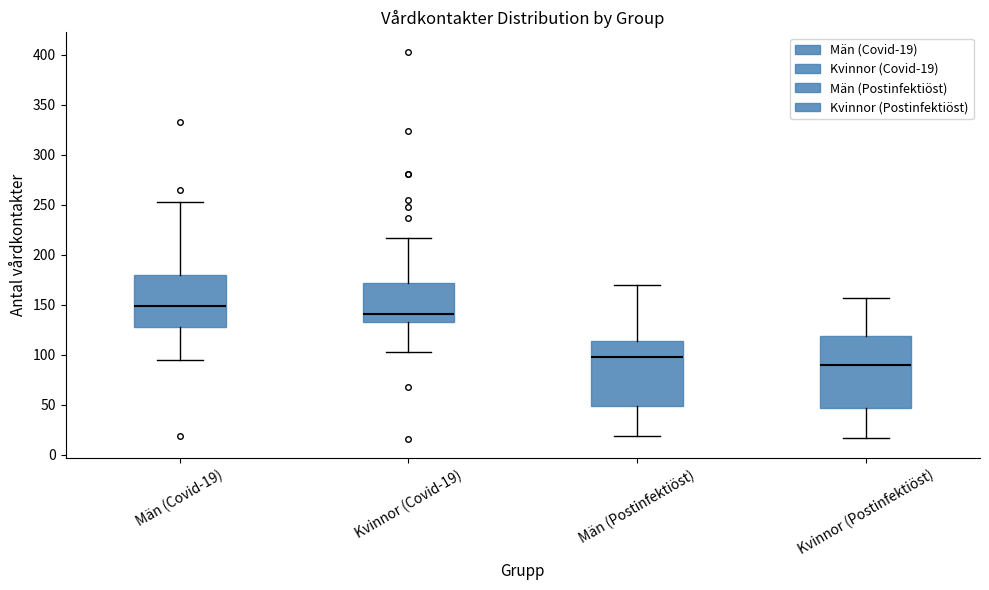

Reading left to right, transcribe this box plot: for each box, give where its median line is, the range the box spans, and where its two whiskers end, as read against the y-axis. The values are not printed on the chart, so give them approximately, as read against the axis.

Män (Covid-19): median 150, box 130 to 180, whiskers 95 to 255
Kvinnor (Covid-19): median 140, box 135 to 170, whiskers 105 to 215
Män (Postinfektiöst): median 100, box 50 to 115, whiskers 20 to 170
Kvinnor (Postinfektiöst): median 90, box 45 to 120, whiskers 15 to 155